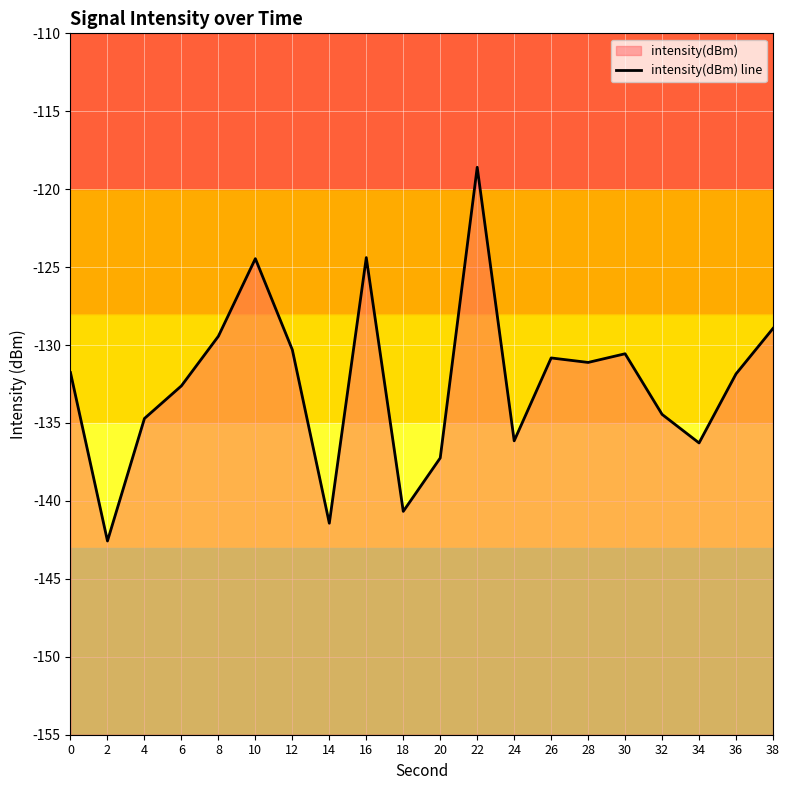

What is the smallest value displayed?

-142.6